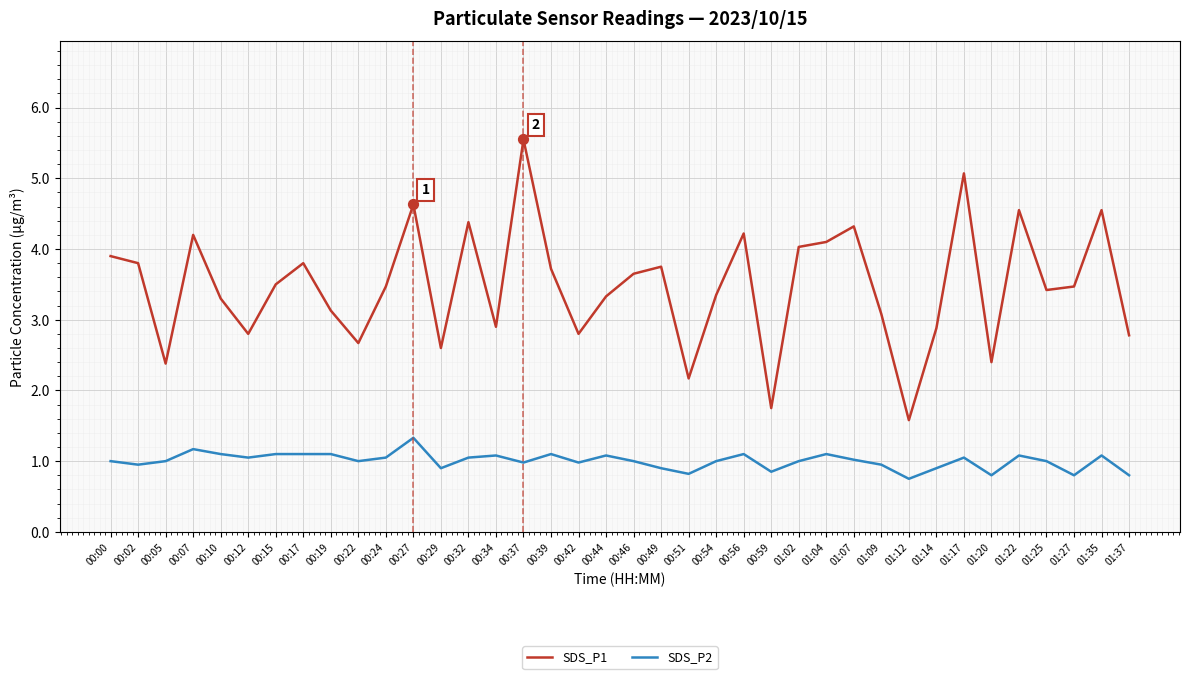

At which category is the sum across all series the highest?

00:37